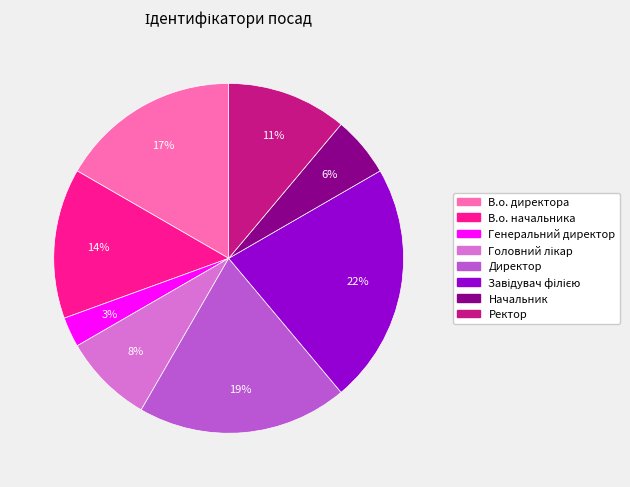

Is Генеральний директор the majority of the pie?

No